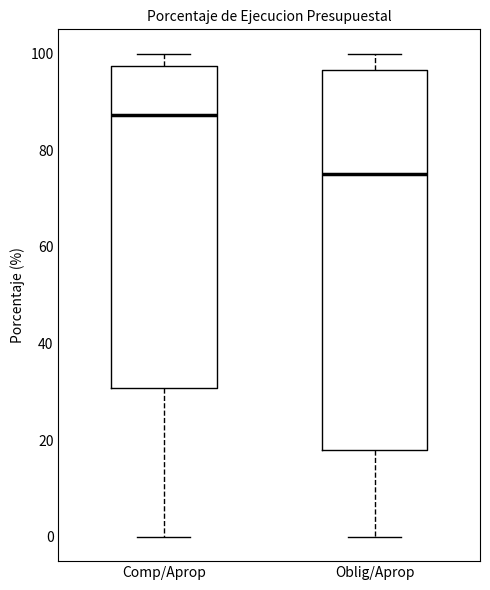

Where does the lower whisker of the box for Oblig/Aprop end on the y-axis? The values are not printed on the chart, so give them approximately, as read against the axis.

0